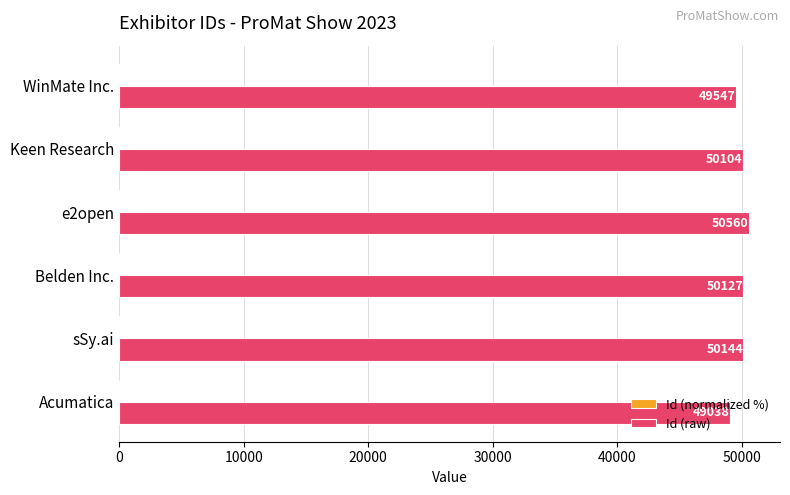

At which category is the sum across all series the highest?

e2open